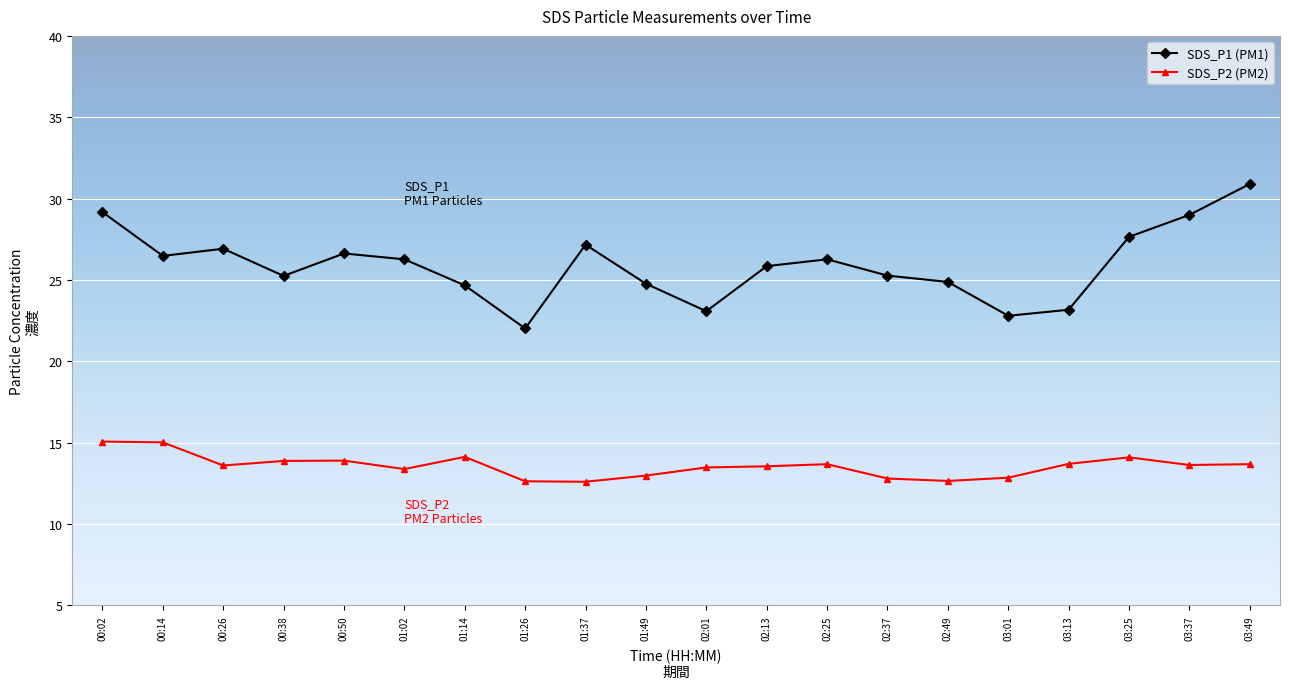

True or false: SDS_P2 (PM2) and SDS_P1 (PM1) cross at least once.

False